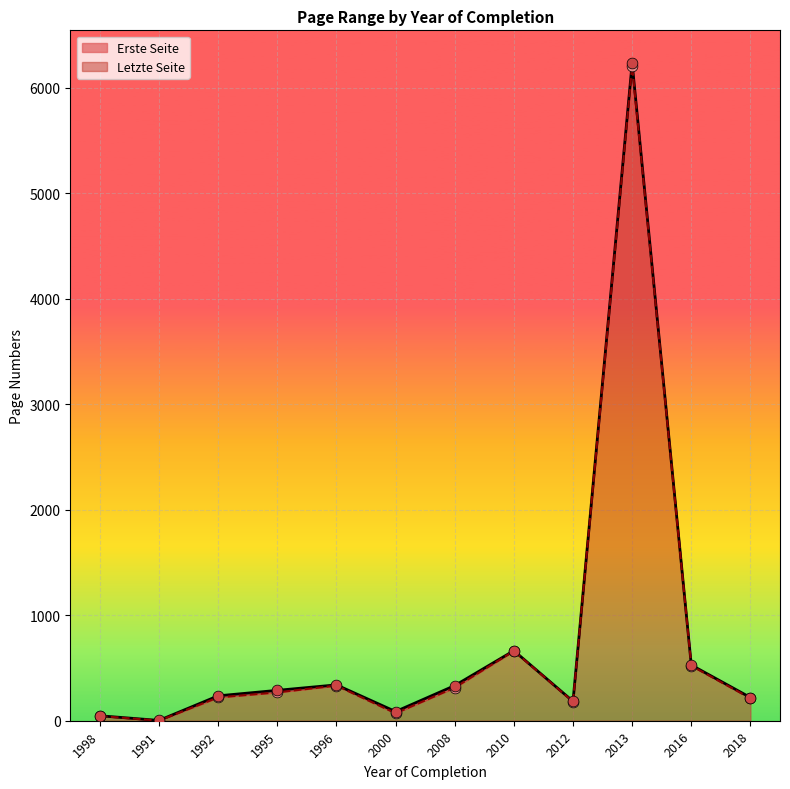

Which series contains the highest Y value?

Letzte Seite